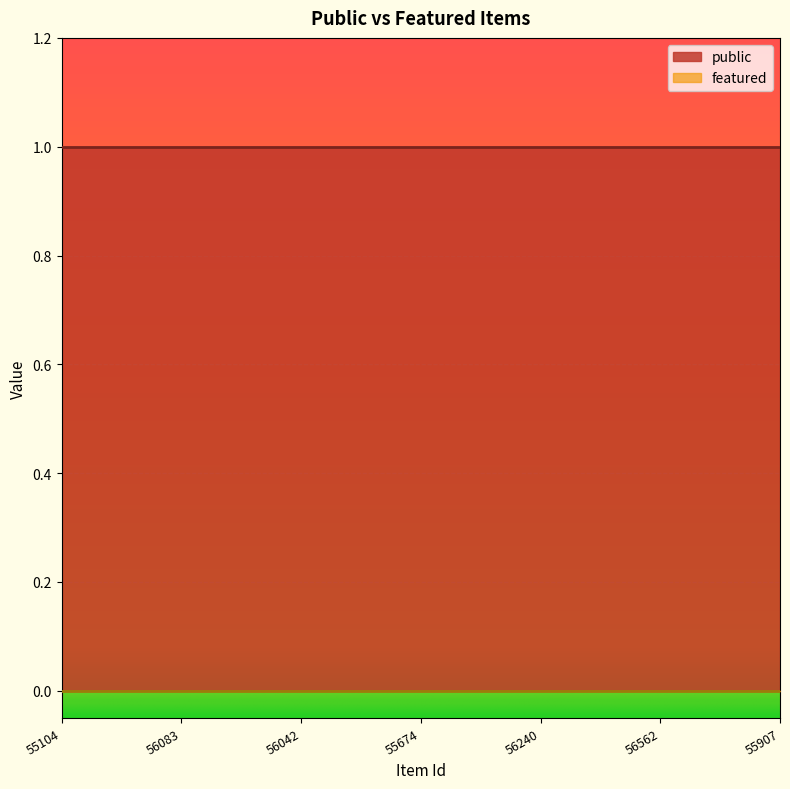

True or false: featured and public cross at least once.

False